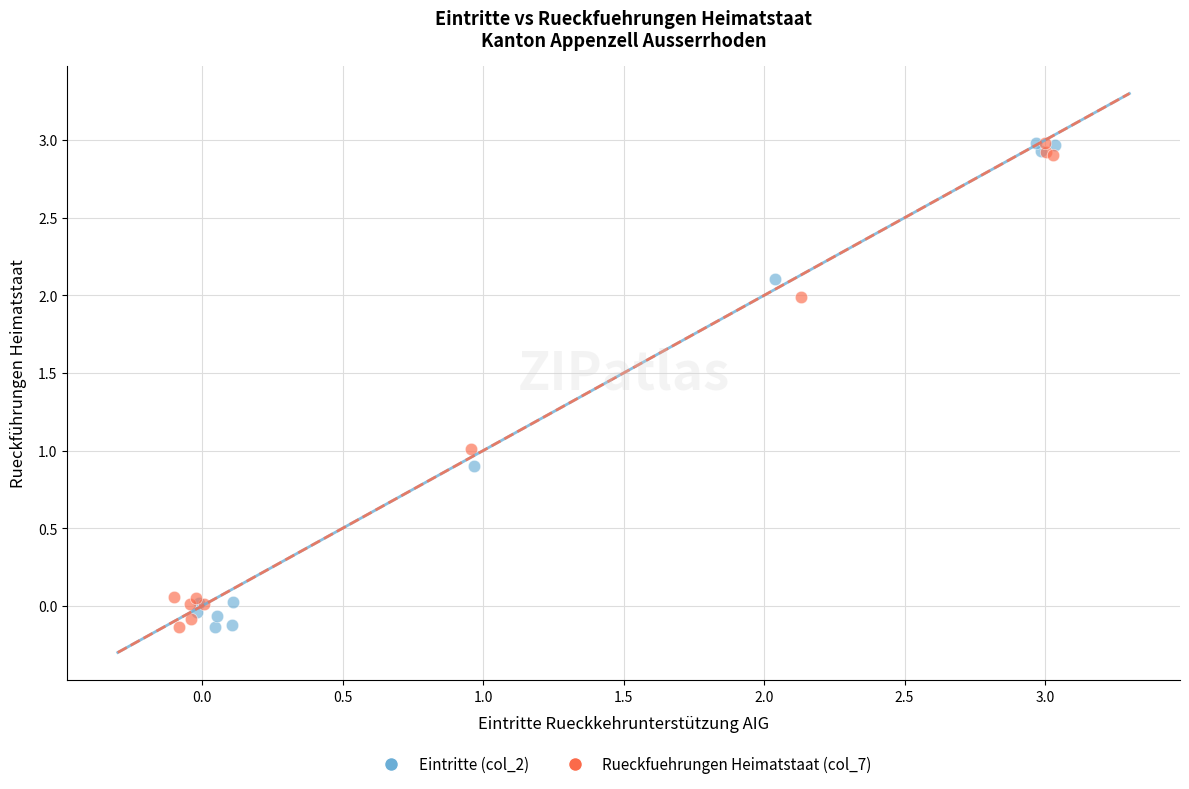

What are all the series names shown in the legend?

Eintritte (col_2), Rueckfuehrungen Heimatstaat (col_7)